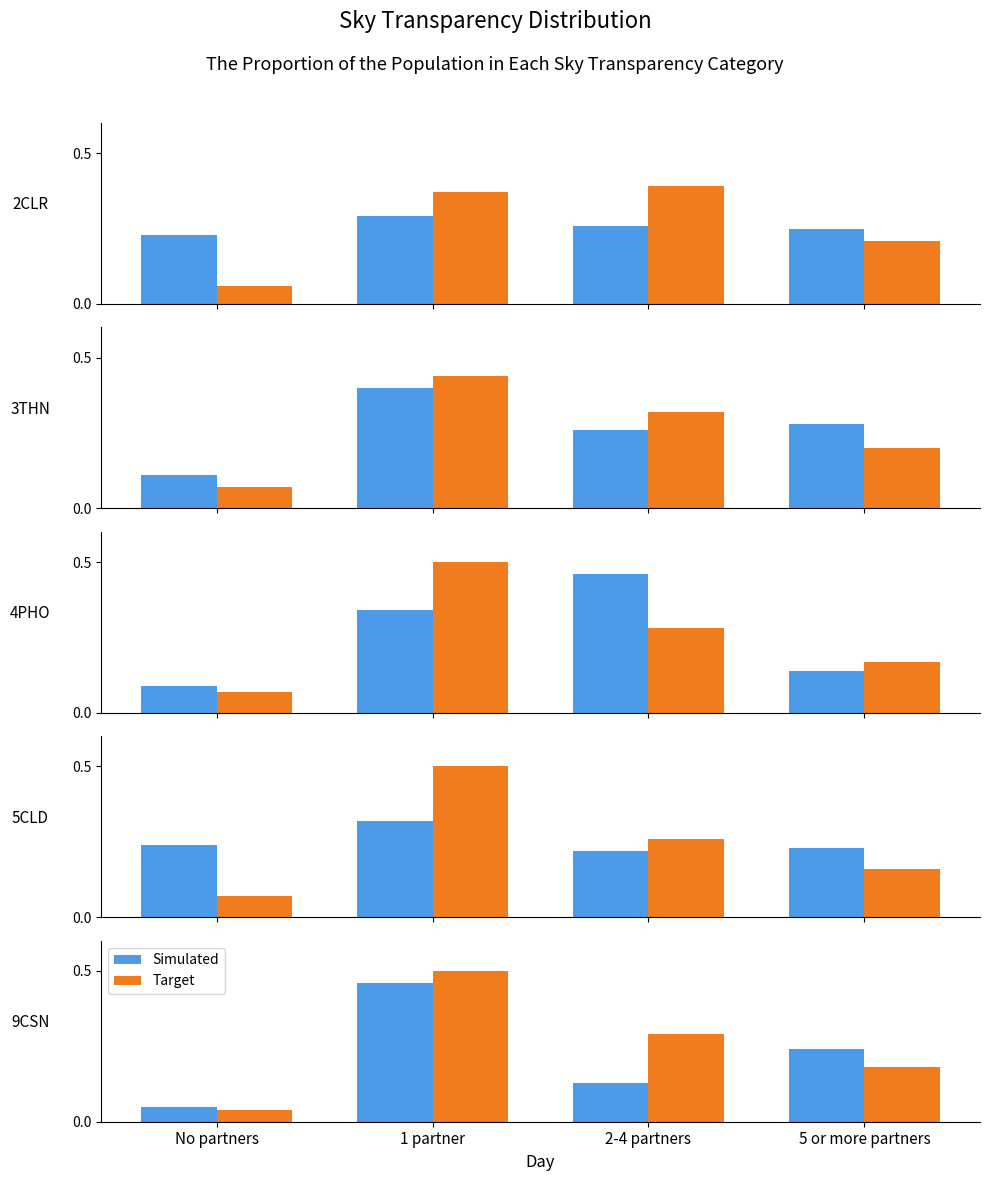

How many bars are there in each group?

2